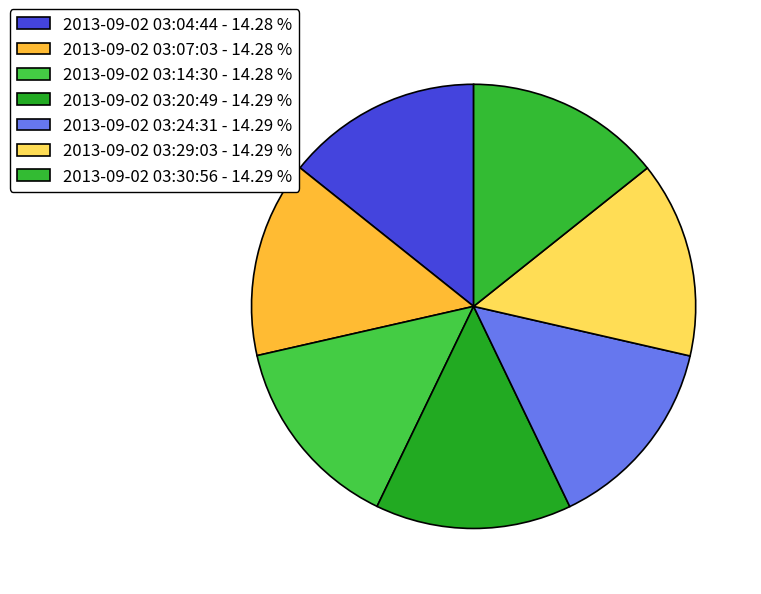

How many segments does this pie chart have?

7